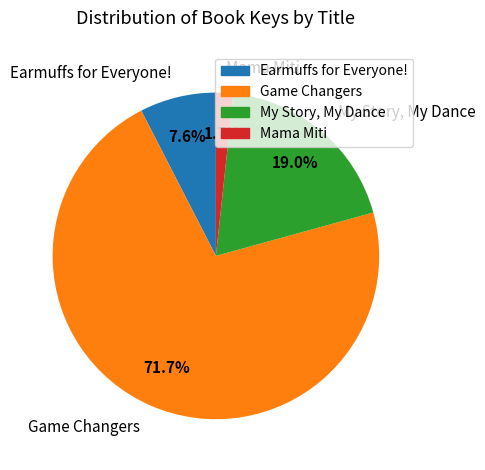

What is the total percentage of My Story, My Dance and Mama Miti?

20.7%